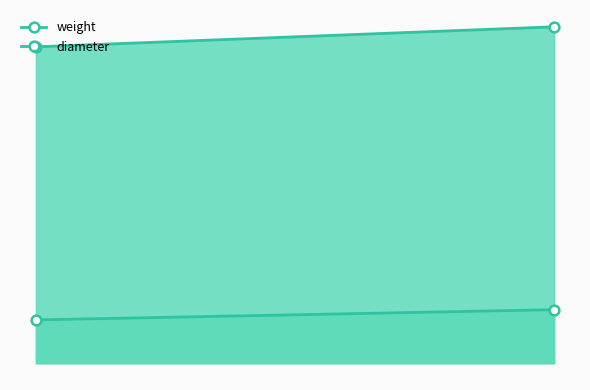

At how many categories does at least one series exceed 9?

2